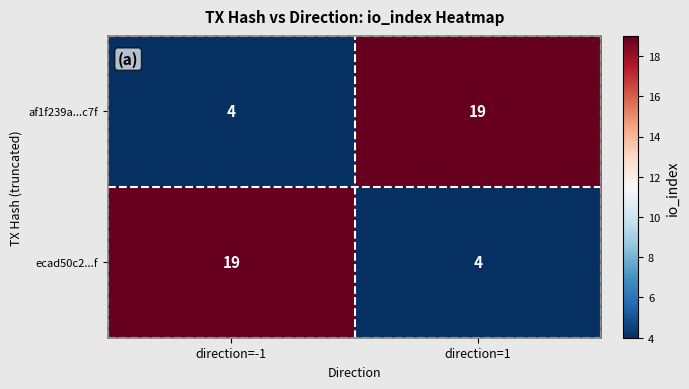

Is it true that af1f239a...c7f equals 34 at direction=1?

False